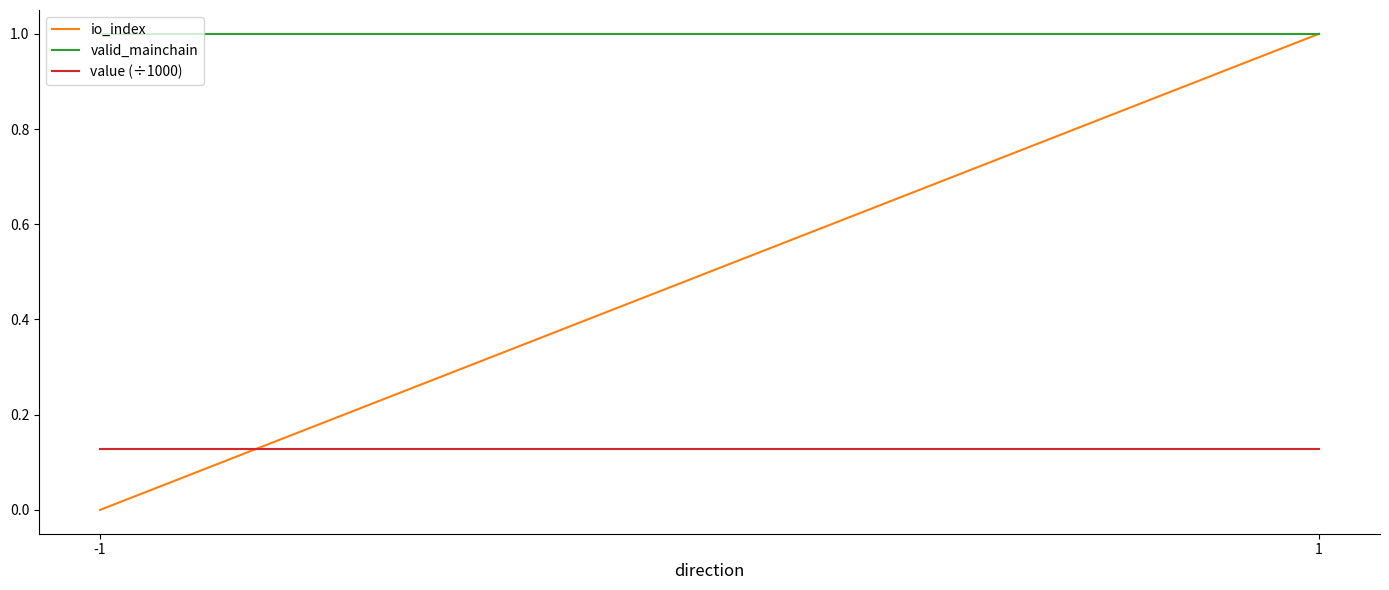

Which has a higher value, 1 or -1?

1